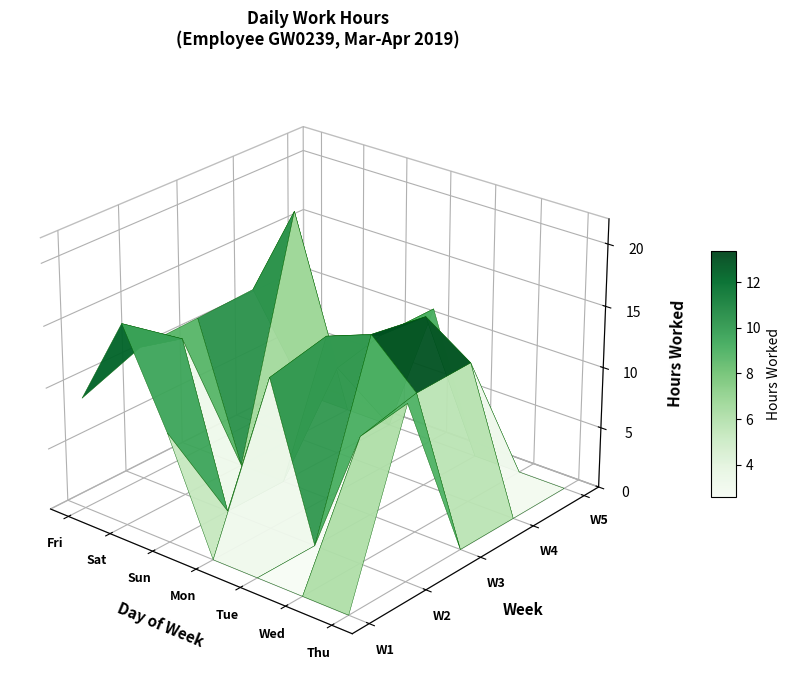

How many values in the 8 series exceed 13?

1